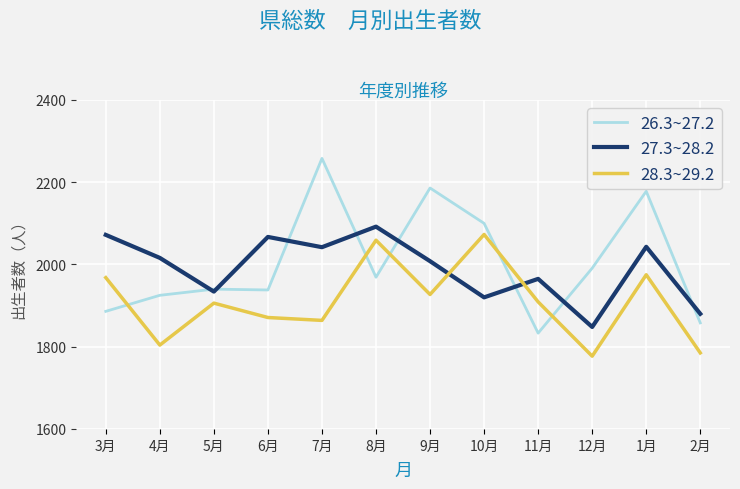

Where is 26.3~27.2 nearest to the value 2045?

12月